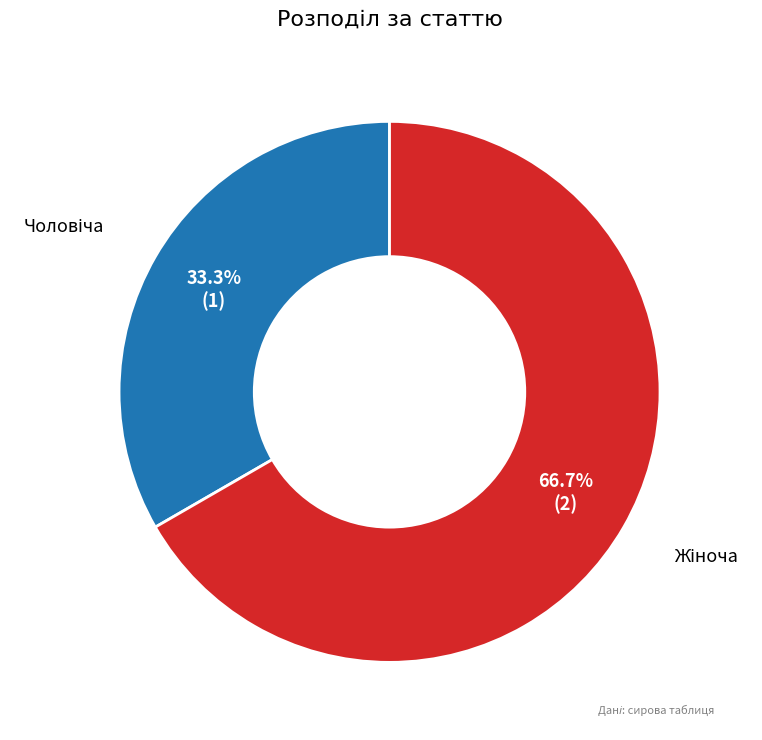

Count the number of slices in the pie.

2